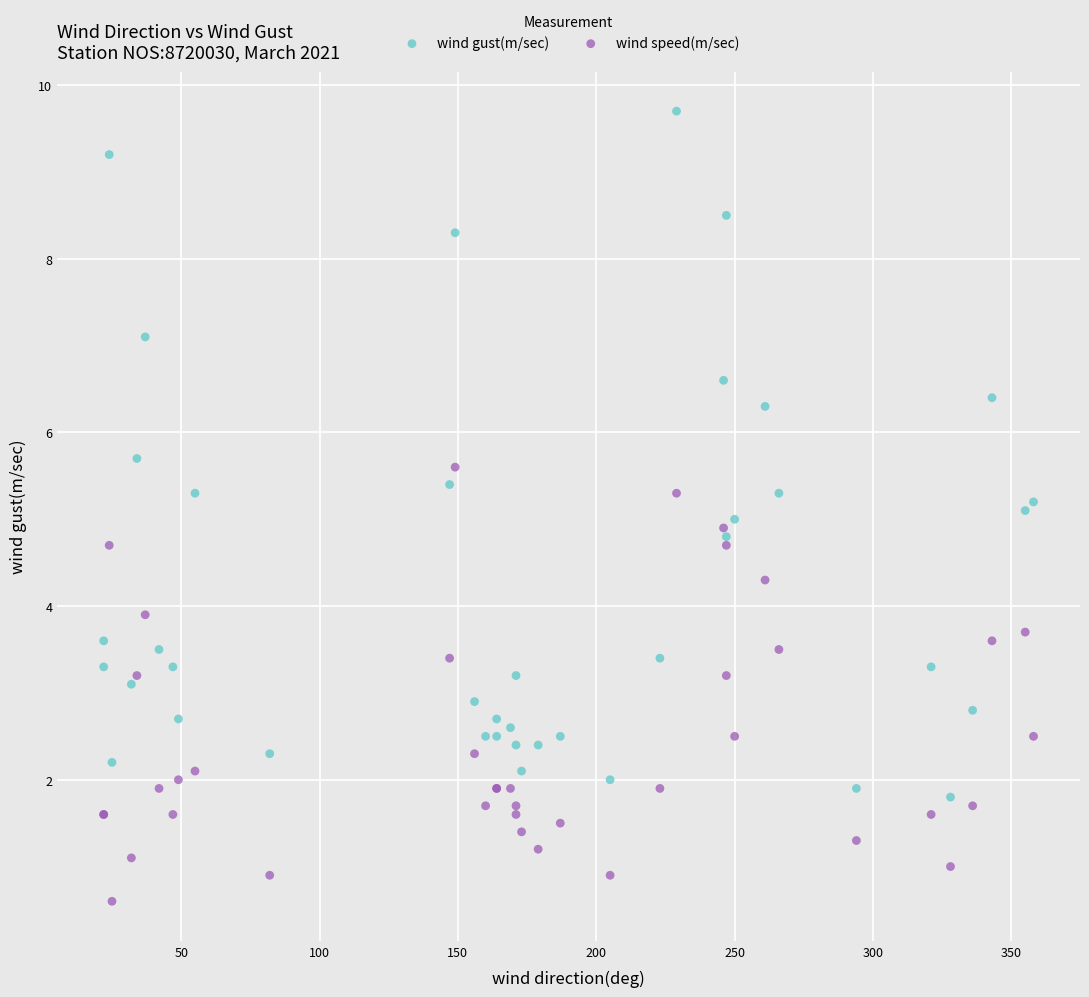

What is the X range (max minus min) for the scatter plot?

336.0